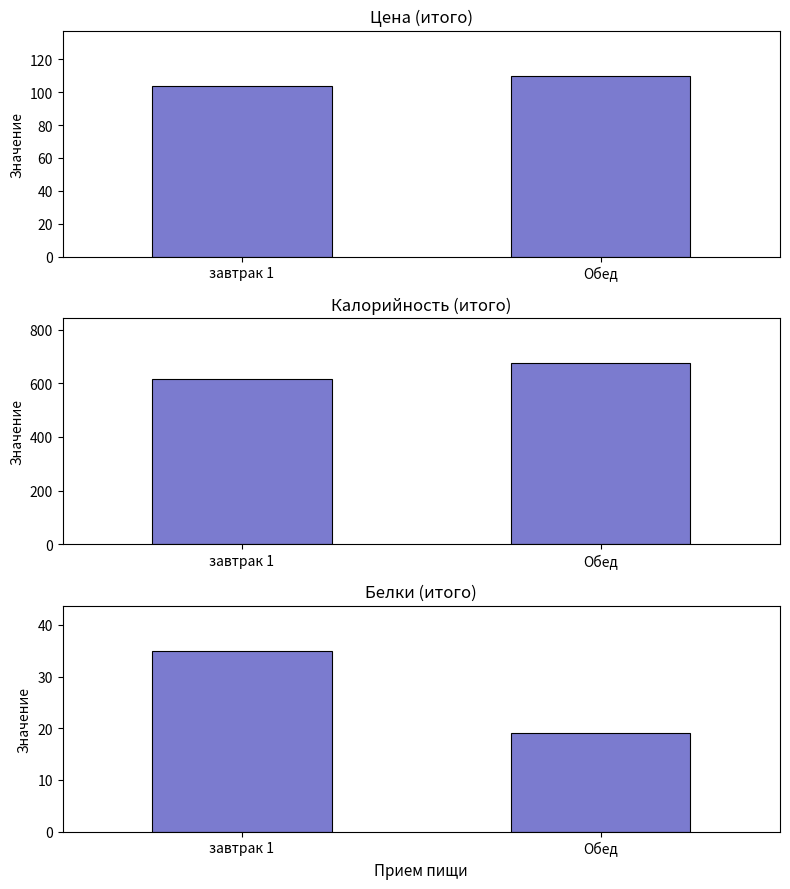

At which label is Цена closest to 107?

завтрак 1